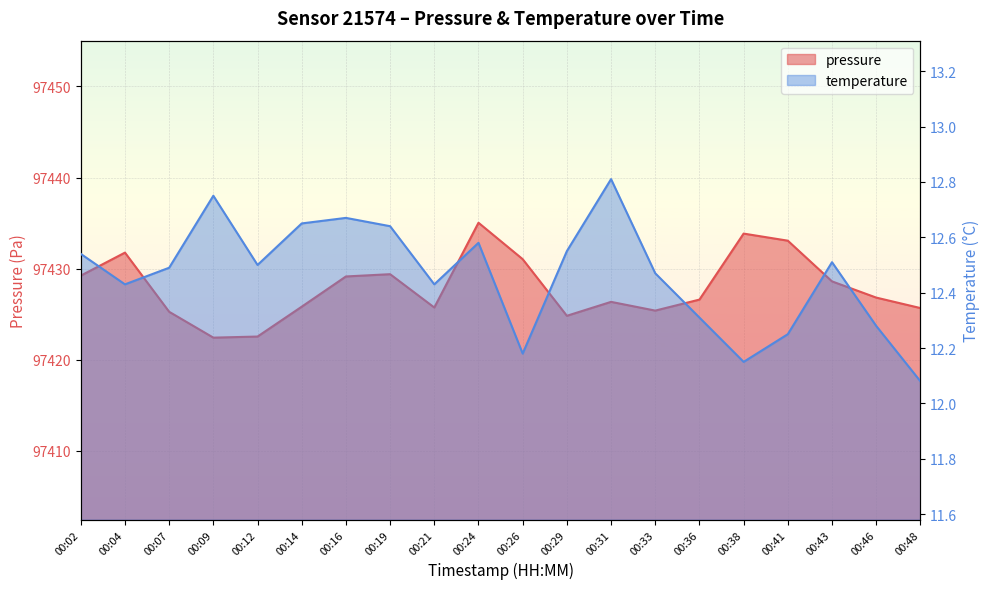

What is the total value across all series at 00:14?

97438.5